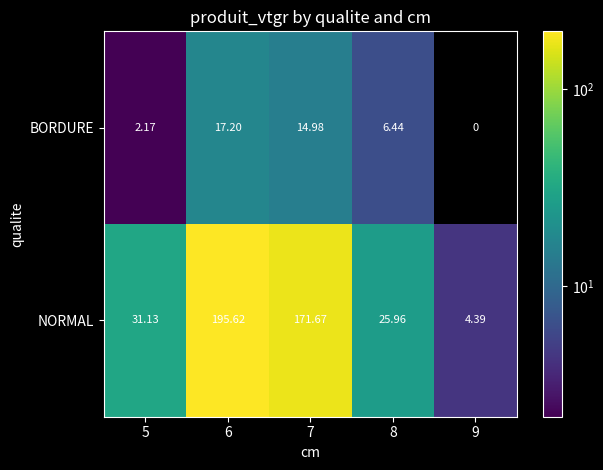

How many positive values does the BORDURE series have?

4